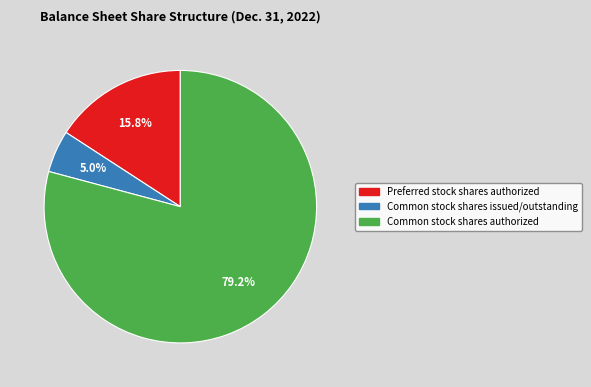

Between Preferred stock shares authorized and Common stock shares issued/outstanding, which is larger?

Preferred stock shares authorized